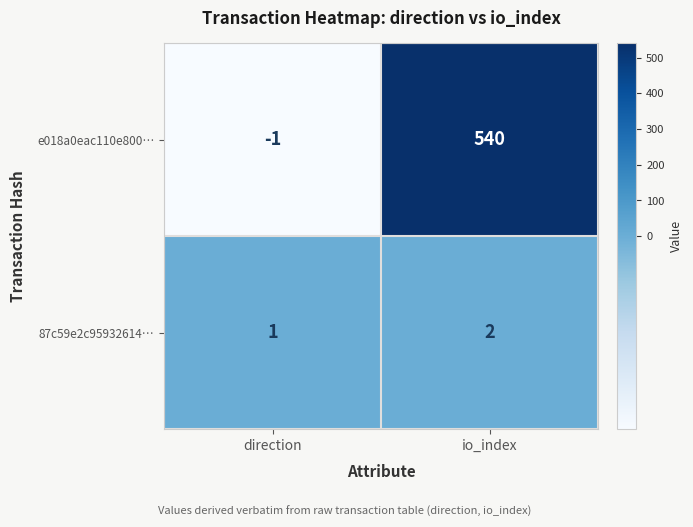

Reading left to right, transcribe all the data shown in this chart.

e018a0eac110e800…: -1	540
87c59e2c95932614…: 1	2